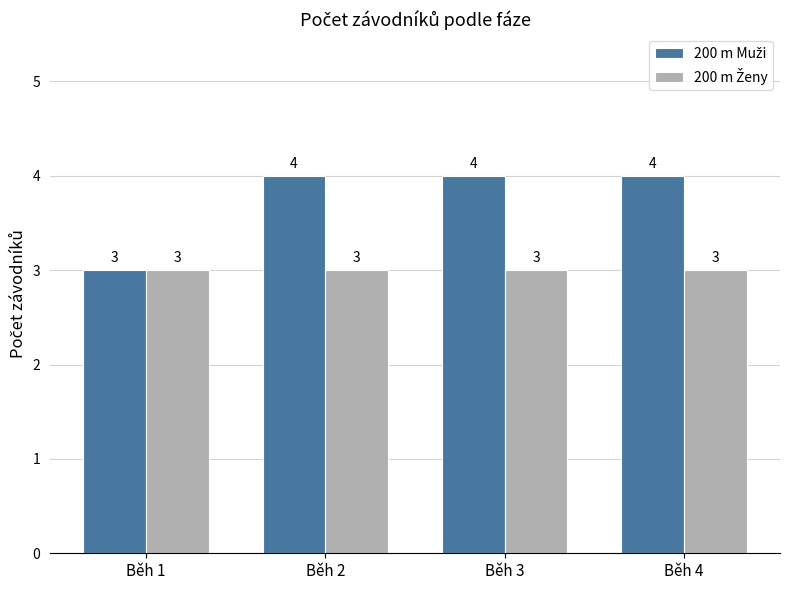

What is the total value across all series at Běh 3?

7